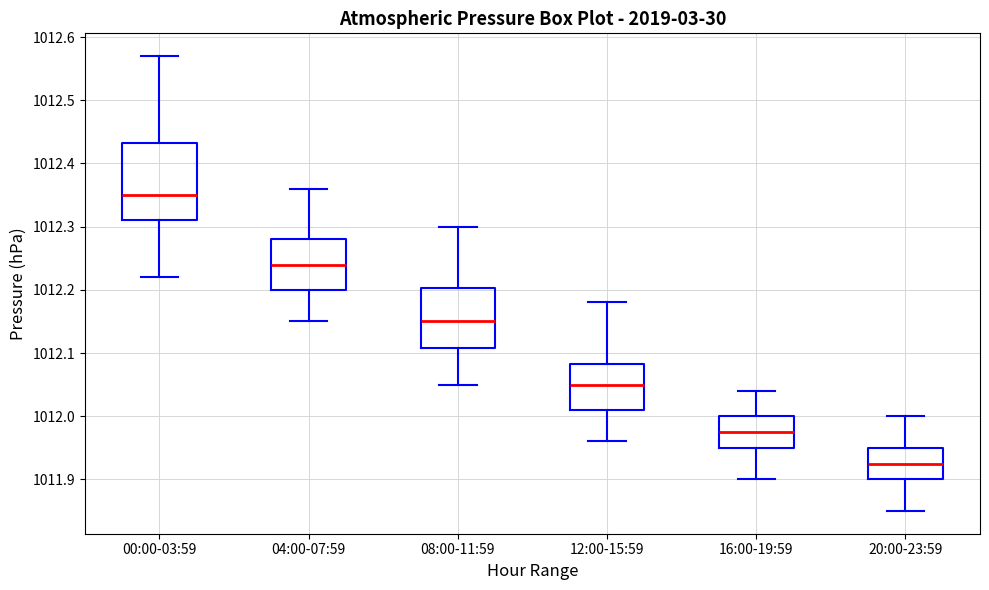

Reading left to right, read every box against the y-axis: the position of its median line, the range the box covers, and the ends of its whiskers. The values are not printed on the chart, so give them approximately, as read against the axis.

00:00-03:59: median 1012.35, box 1012.31 to 1012.43, whiskers 1012.22 to 1012.57
04:00-07:59: median 1012.24, box 1012.20 to 1012.28, whiskers 1012.15 to 1012.36
08:00-11:59: median 1012.15, box 1012.11 to 1012.20, whiskers 1012.05 to 1012.30
12:00-15:59: median 1012.05, box 1012.01 to 1012.08, whiskers 1011.96 to 1012.18
16:00-19:59: median 1011.98, box 1011.95 to 1012.00, whiskers 1011.90 to 1012.04
20:00-23:59: median 1011.93, box 1011.90 to 1011.95, whiskers 1011.85 to 1012.00